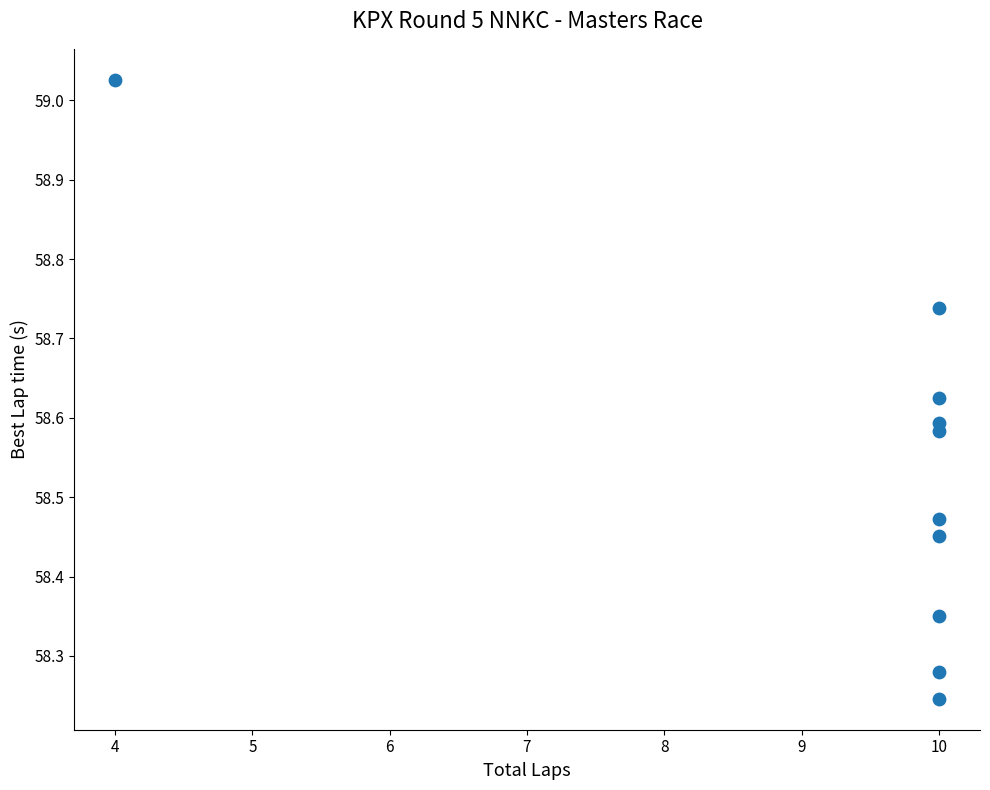

What is the range of Y values (max minus min)?

0.8